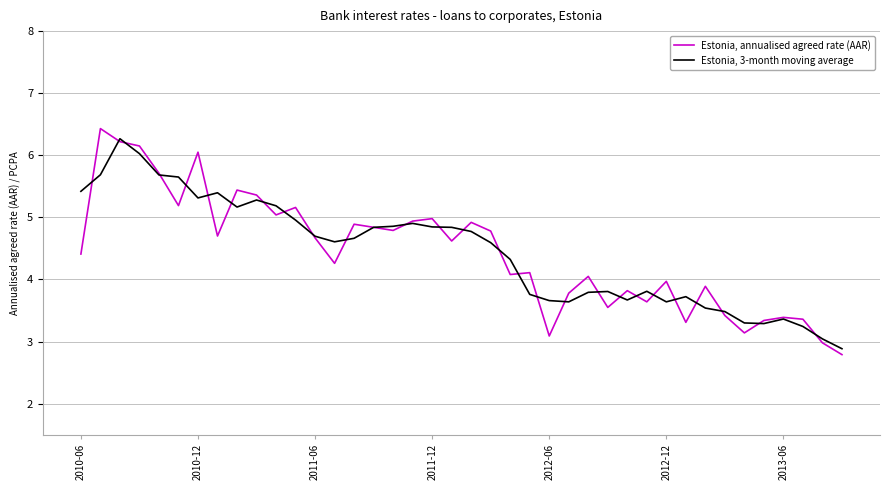

True or false: Estonia, annualised agreed rate (AAR) and Estonia, 3-month moving average intersect in this chart.

True